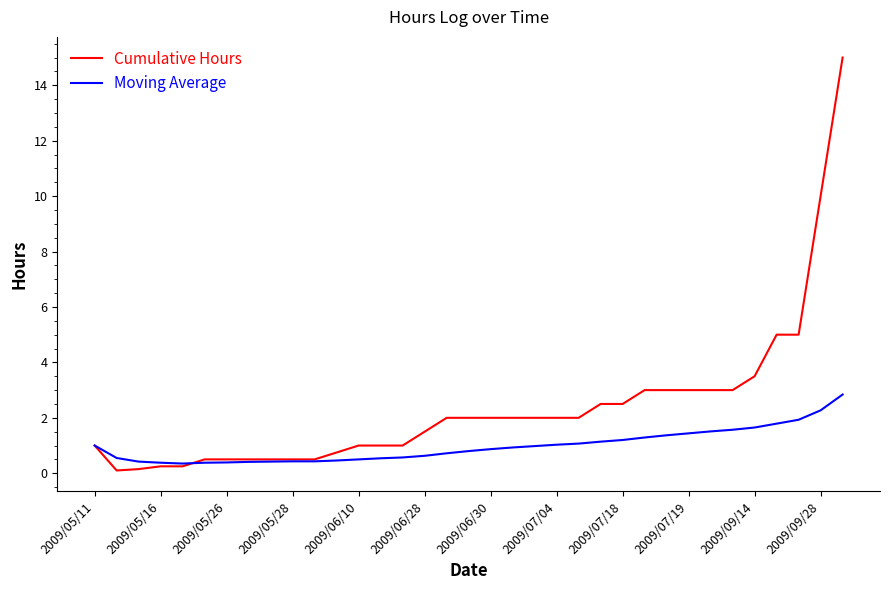

Which series has the widest spread of values?

Cumulative Hours